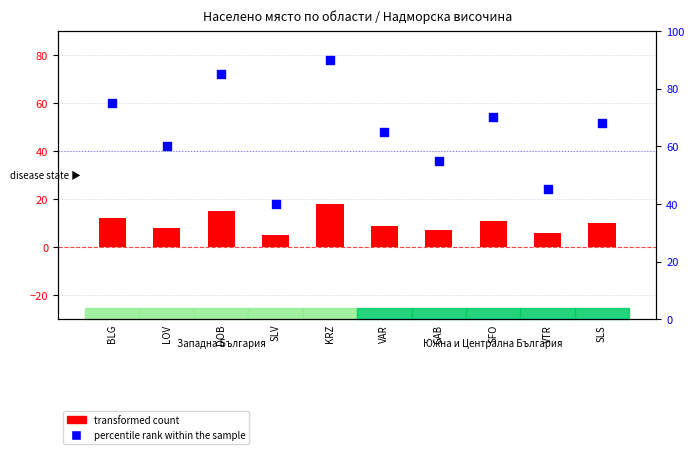

Which series has the largest total across all categories?

percentile rank within the sample